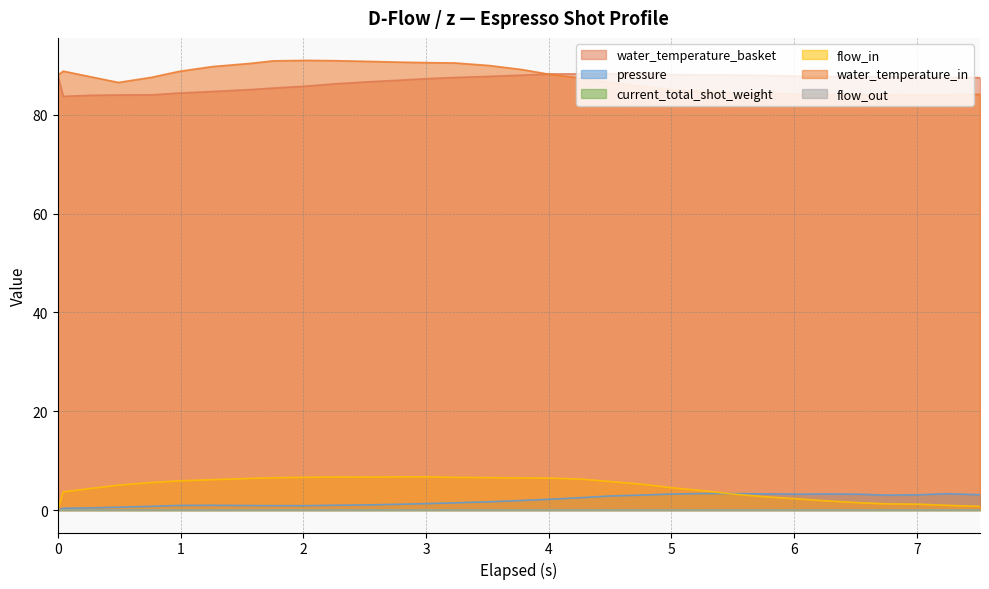

Read the pressure value at 3.239.

1.5